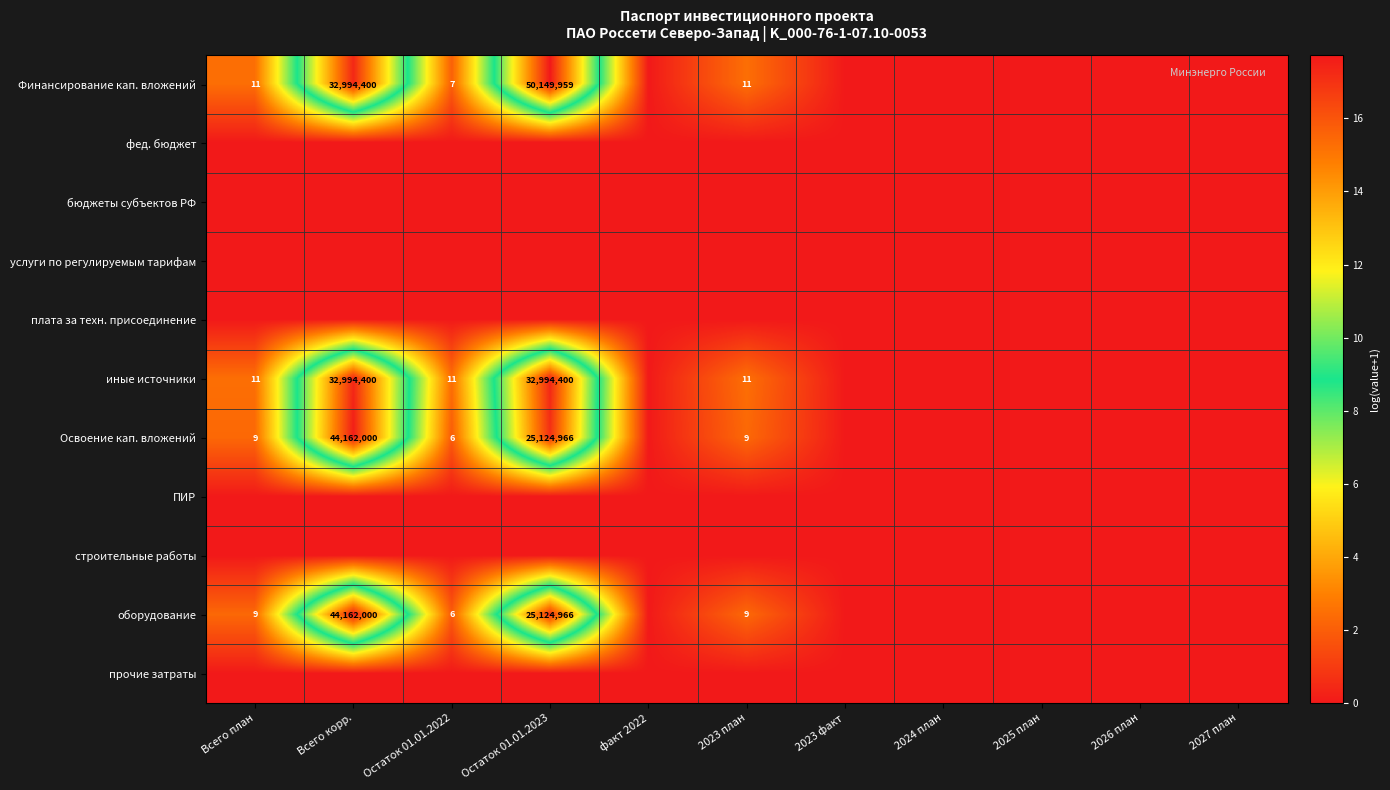

List the series in order of their peak value, highest first.

Финансирование кап. вложений, Освоение кап. вложений, оборудование, иные источники, фед. бюджет, бюджеты субъектов РФ, услуги по регулируемым тарифам, плата за техн. присоединение, ПИР, строительные работы, прочие затраты